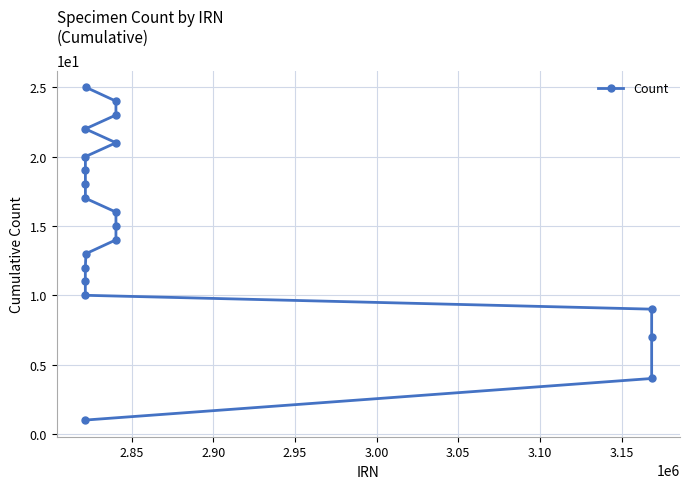

What is the value of the 3rd point from the left?

11